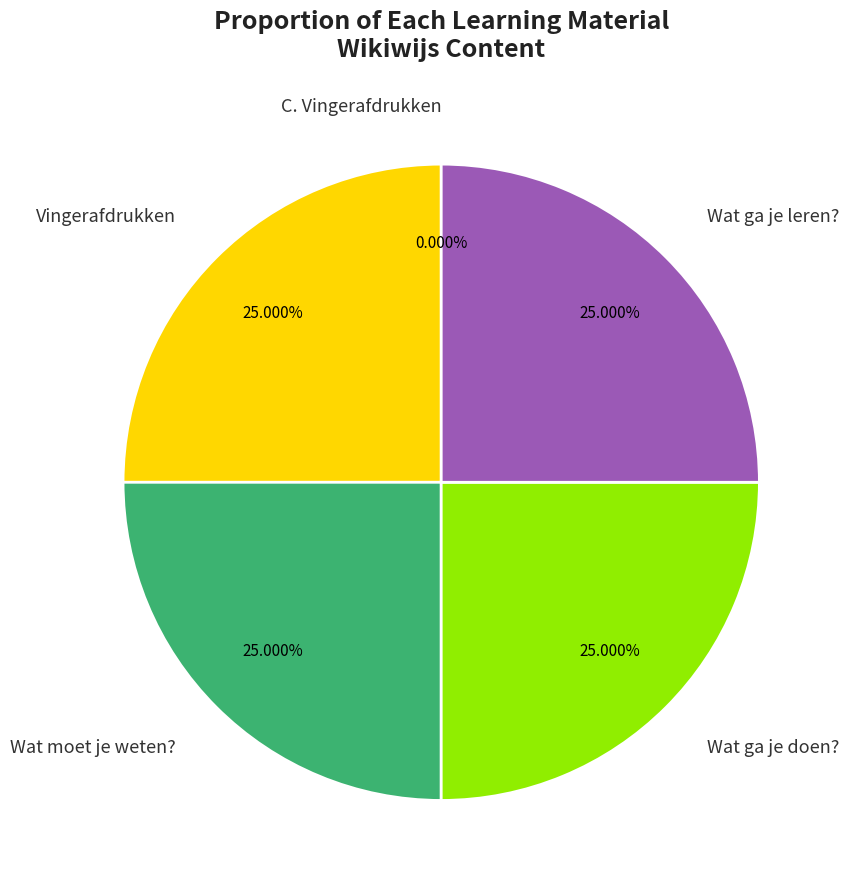

Approximately how many times larger is the value at Wat ga je doen? compared to Wat ga je leren??

1.0